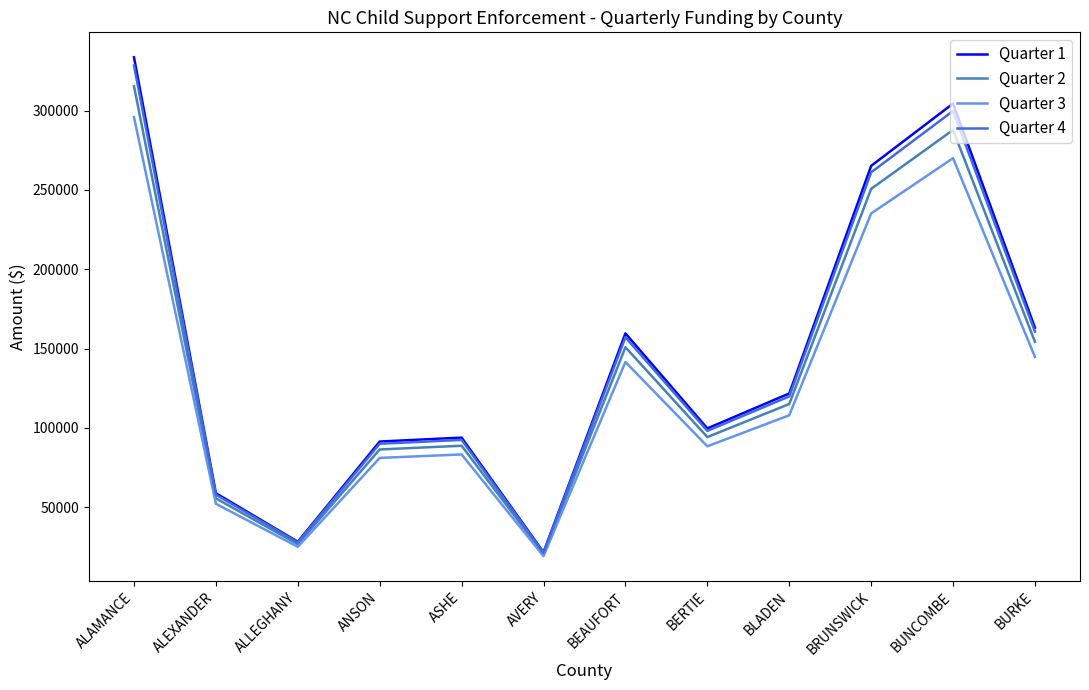

What is the lowest value of the Quarter 3 series?

19105